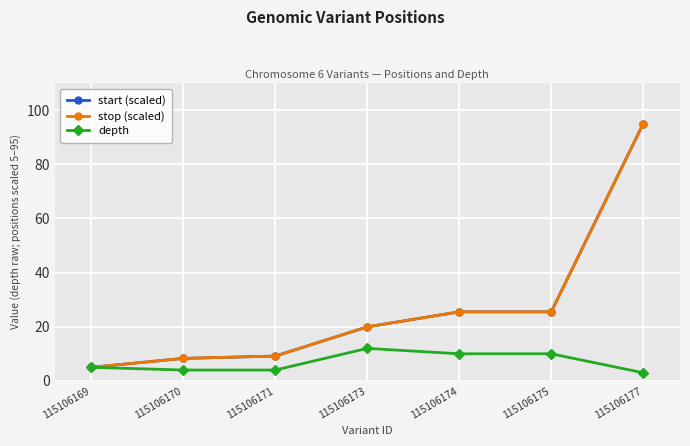

Is the value of start (scaled) at 115106173 greater than the value of depth at 115106170?

Yes